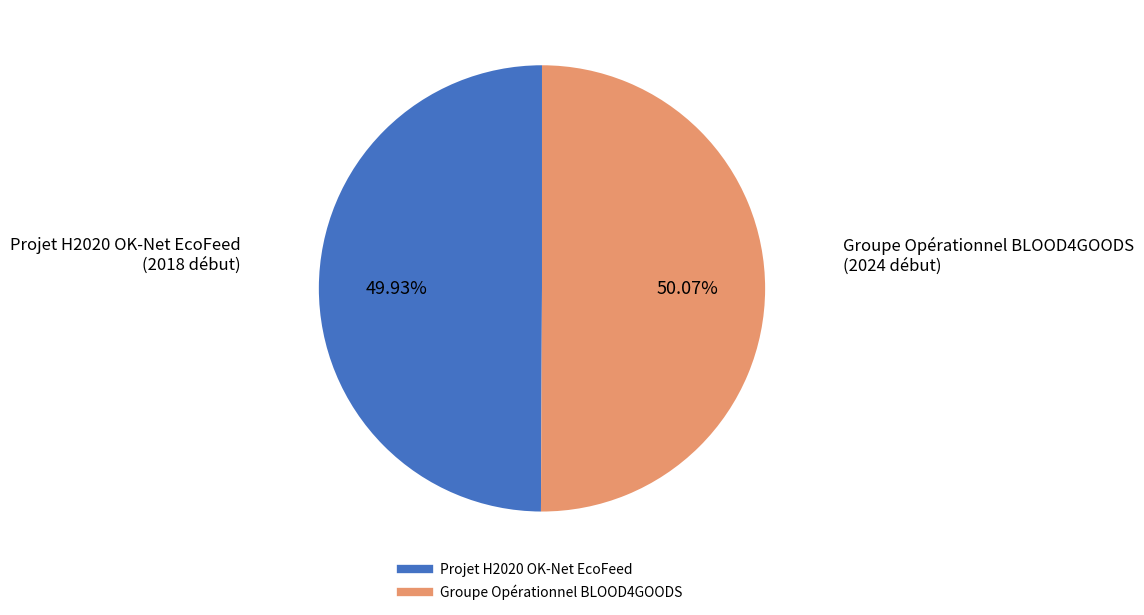

Does any single category account for the majority?

Yes